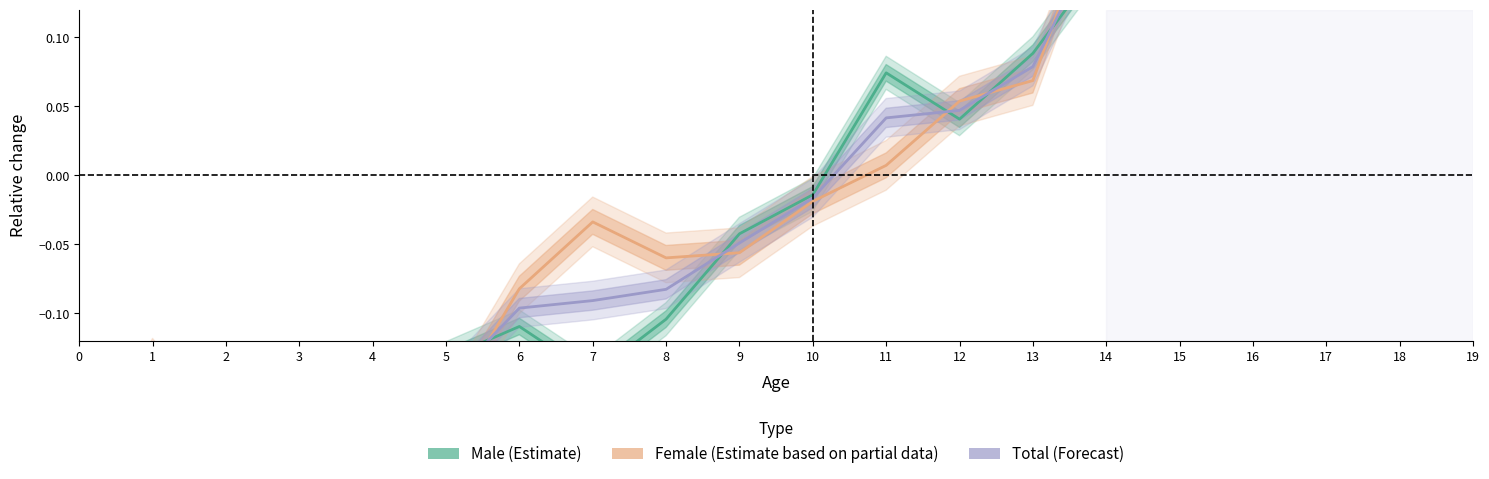

Reading left to right, list all the values displayed in this chart.

Male (Estimate): 0=-0.2	1=-0.2	2=-0.2	3=-0.2	4=-0.1	5=-0.1	6=-0.1	7=-0.1	8=-0.1	9=-0.0	10=-0.0	11=0.1	12=0.0	13=0.1	14=0.2	15=0.2	16=0.2	17=0.2	18=0.2	19=0.3
Female (Estimate based on partial data): 0=-0.2	1=-0.1	2=-0.2	3=-0.1	4=-0.2	5=-0.2	6=-0.1	7=-0.0	8=-0.1	9=-0.1	10=-0.0	11=0.0	12=0.1	13=0.1	14=0.2	15=0.2	16=0.2	17=0.2	18=0.2	19=0.2
Total (Forecast): 0=-0.2	1=-0.2	2=-0.2	3=-0.2	4=-0.2	5=-0.2	6=-0.1	7=-0.1	8=-0.1	9=-0.0	10=-0.0	11=0.0	12=0.0	13=0.1	14=0.2	15=0.2	16=0.2	17=0.2	18=0.2	19=0.3